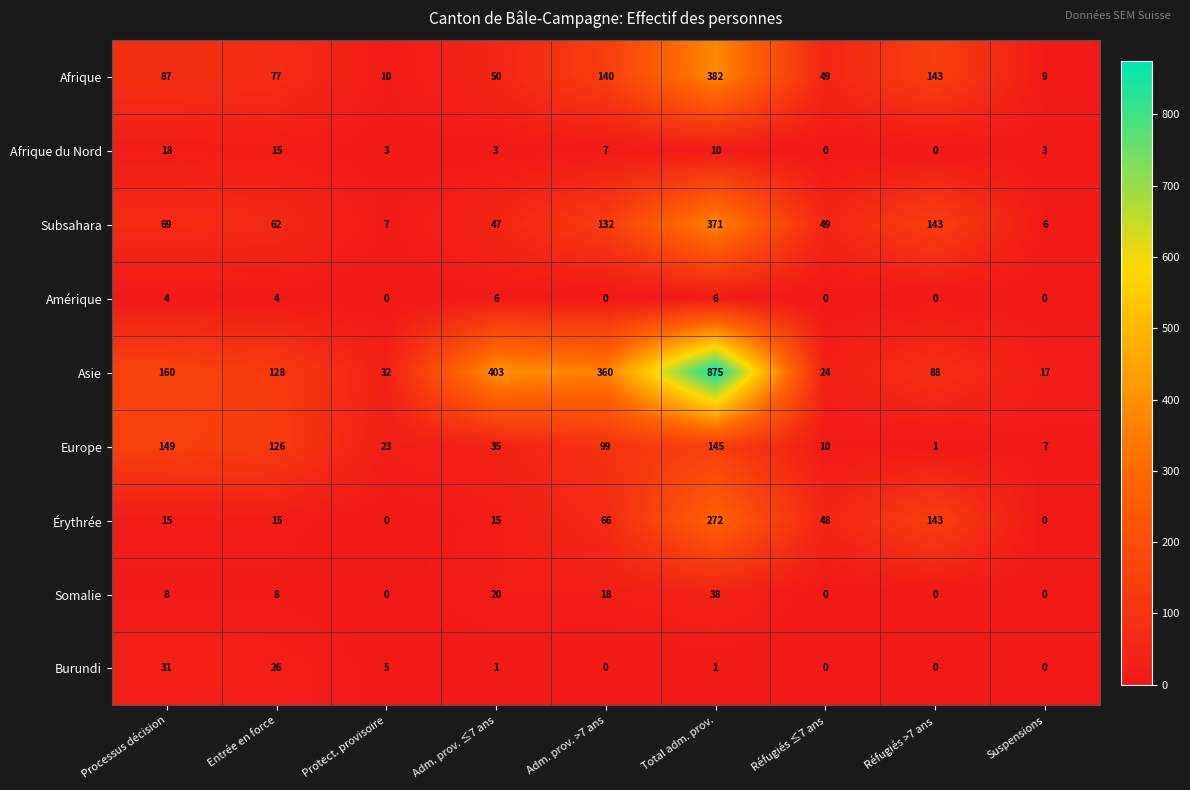

Which series has the widest spread of values?

Asie